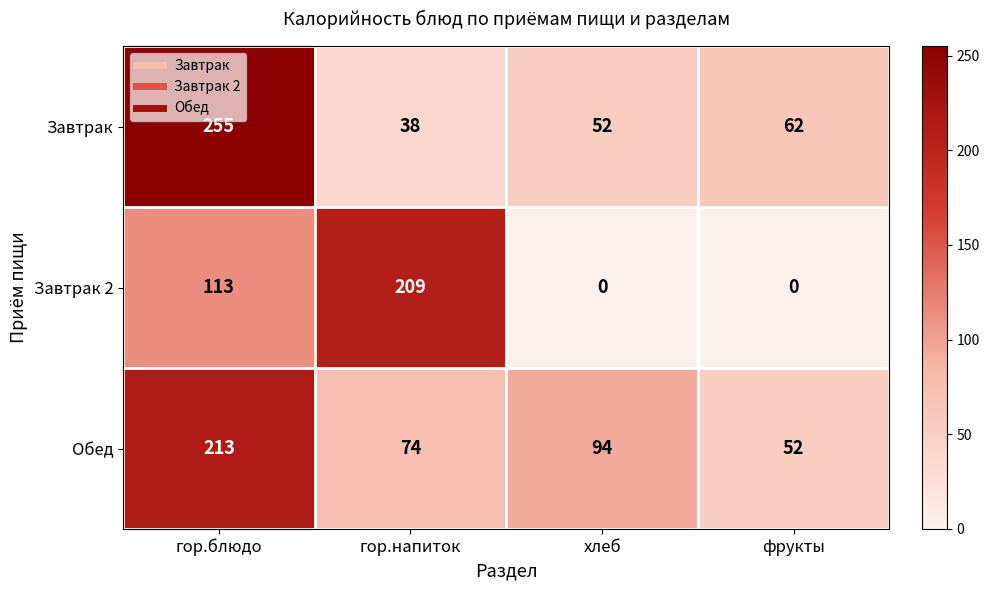

Which series has the largest total across all categories?

Обед